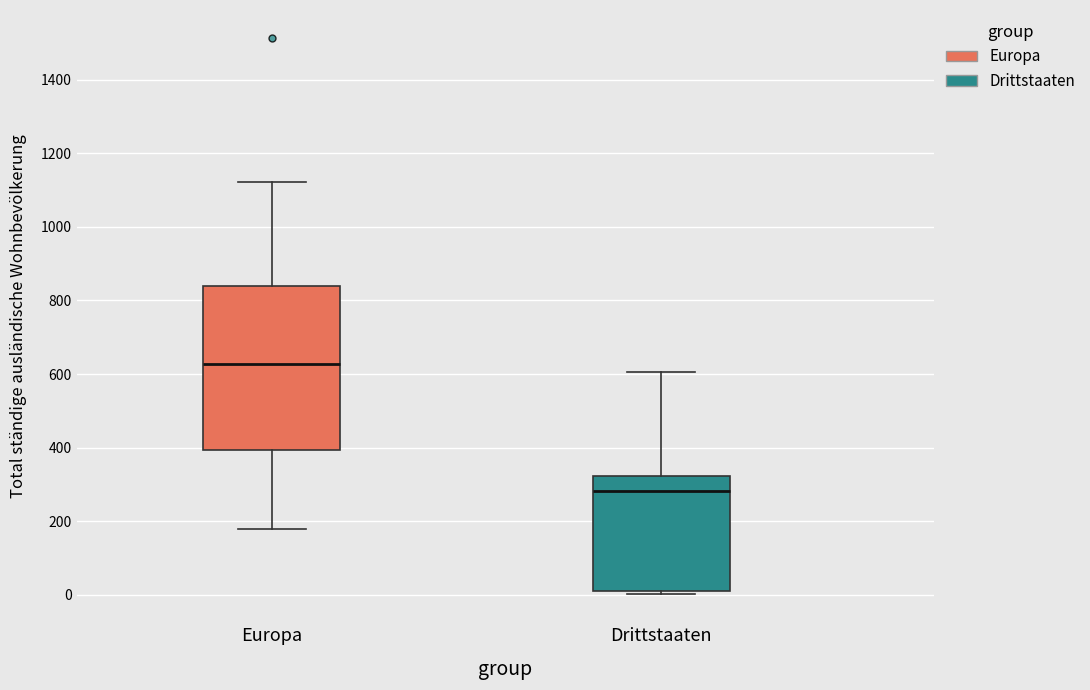

Which box has the highest median line?

Europa